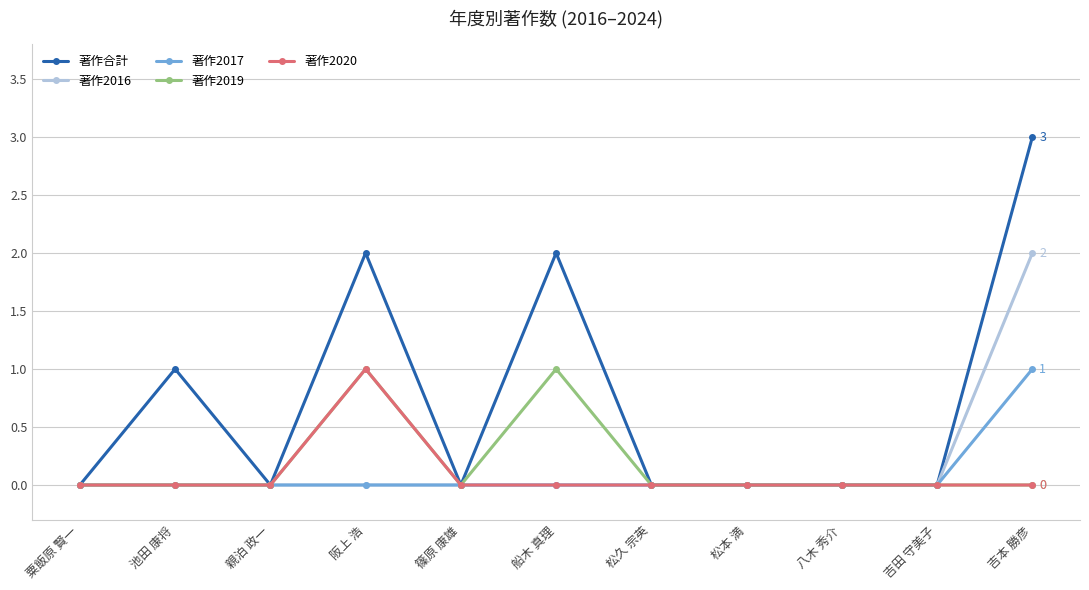

At which category does 著作合計 reach its first local valley?

親泊 政一